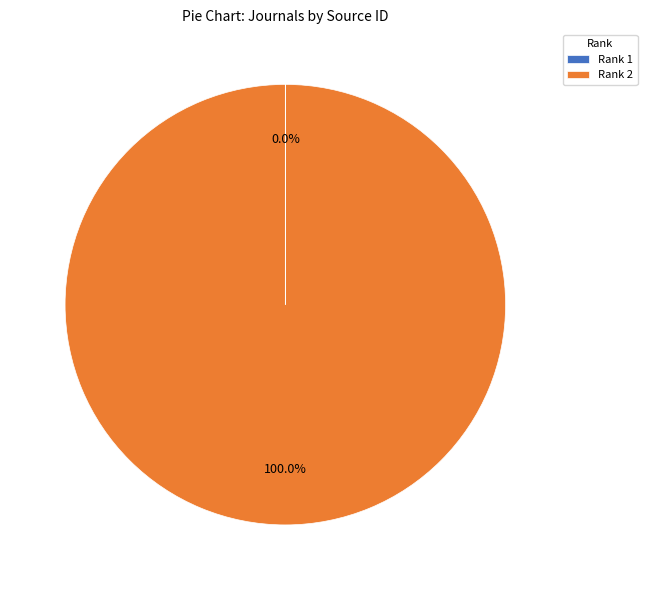

Is there a majority slice in this chart?

Yes